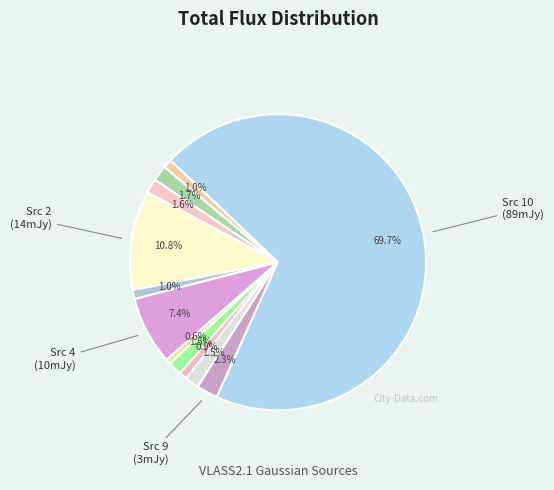

Count the number of slices in the pie.

12